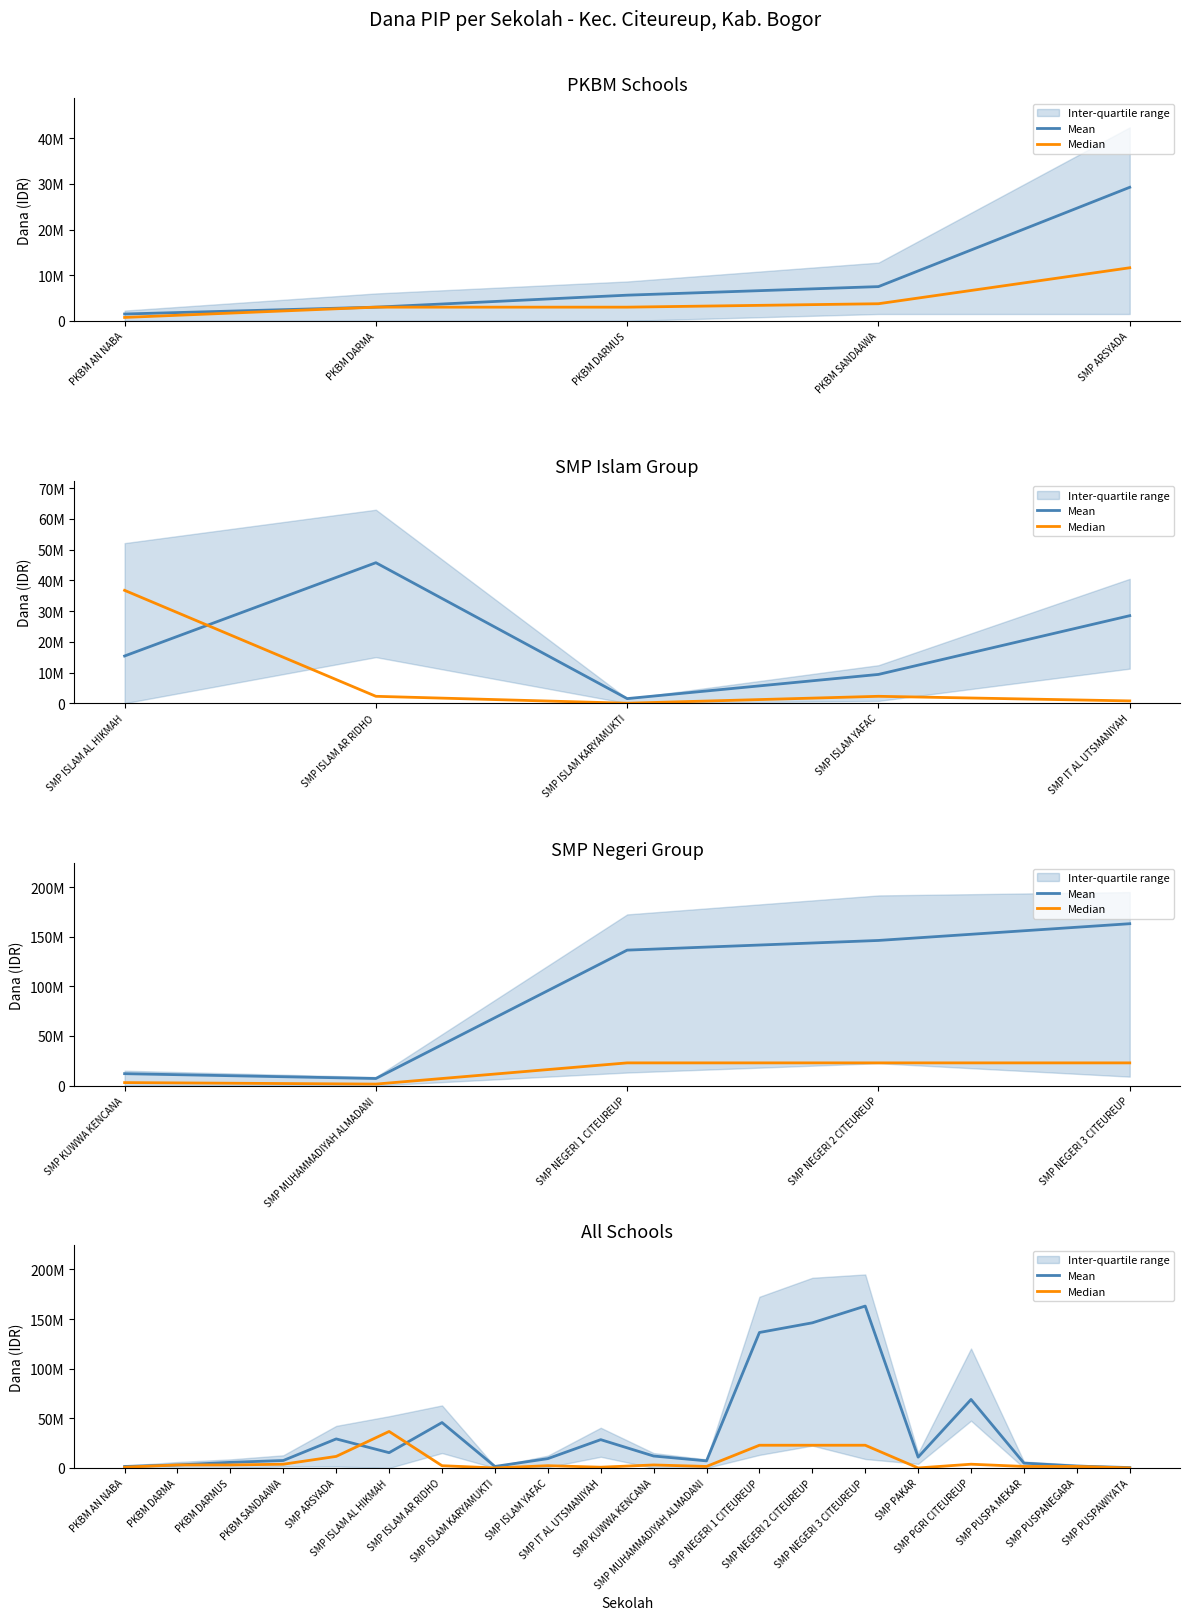

What is the sum of all Median values?

144000000